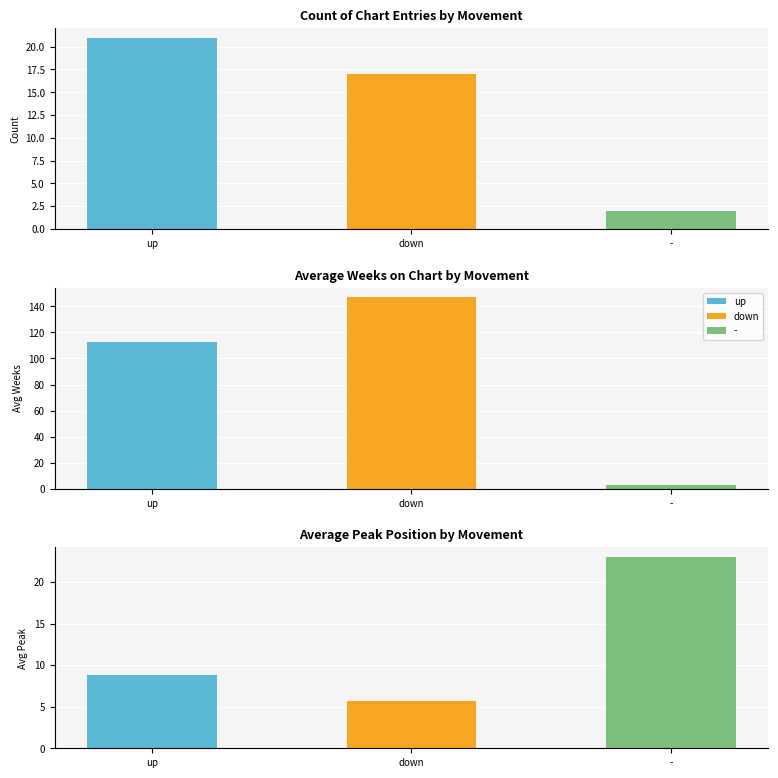

How many distinct data groups are displayed?

3